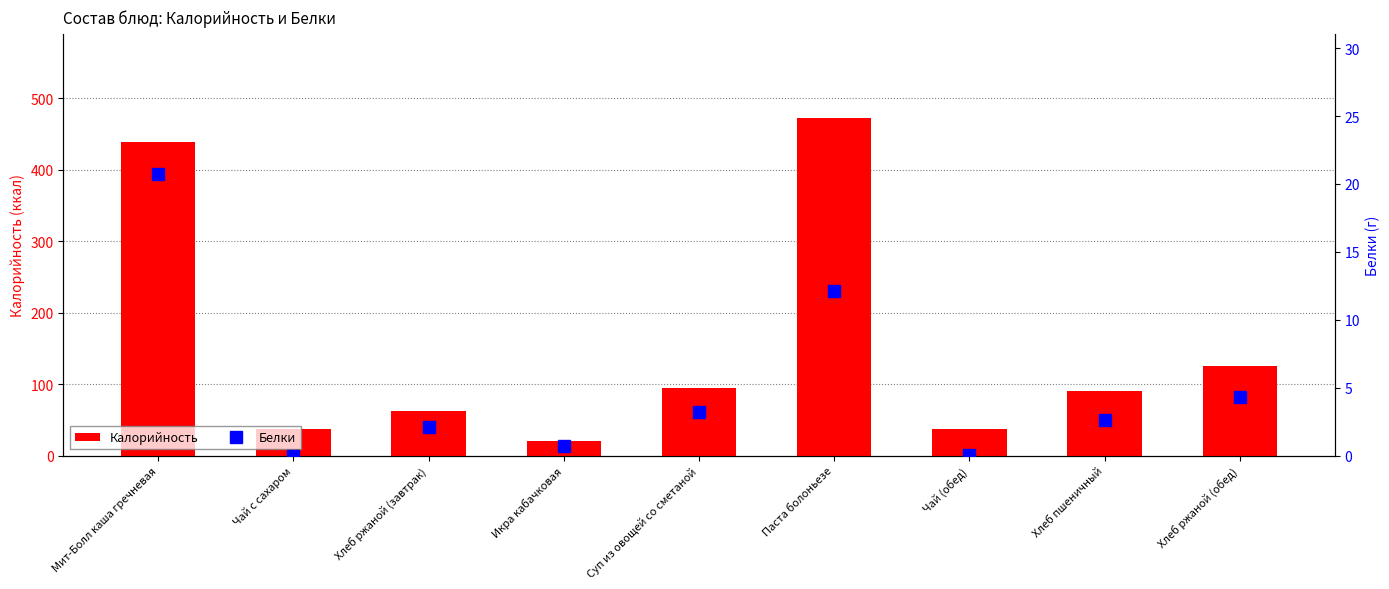

The value of Калорийность at Паста болоньезе is 472.0. True or false?

True